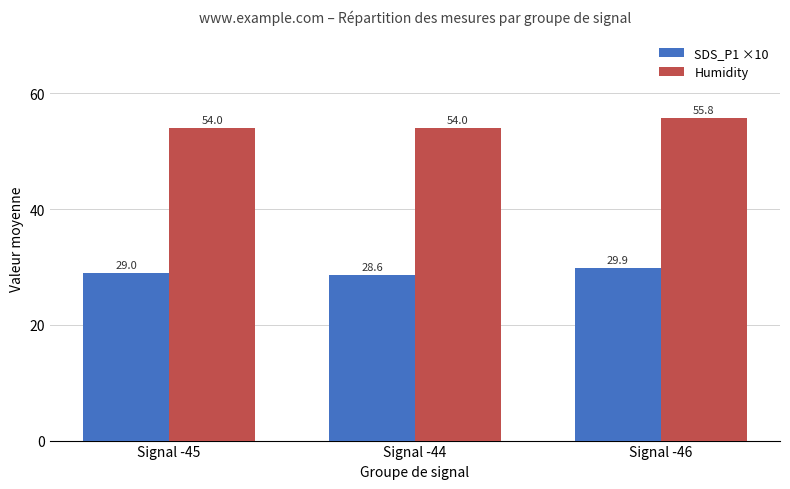

The Humidity series shows 76.9 at Signal -46. True or false?

False